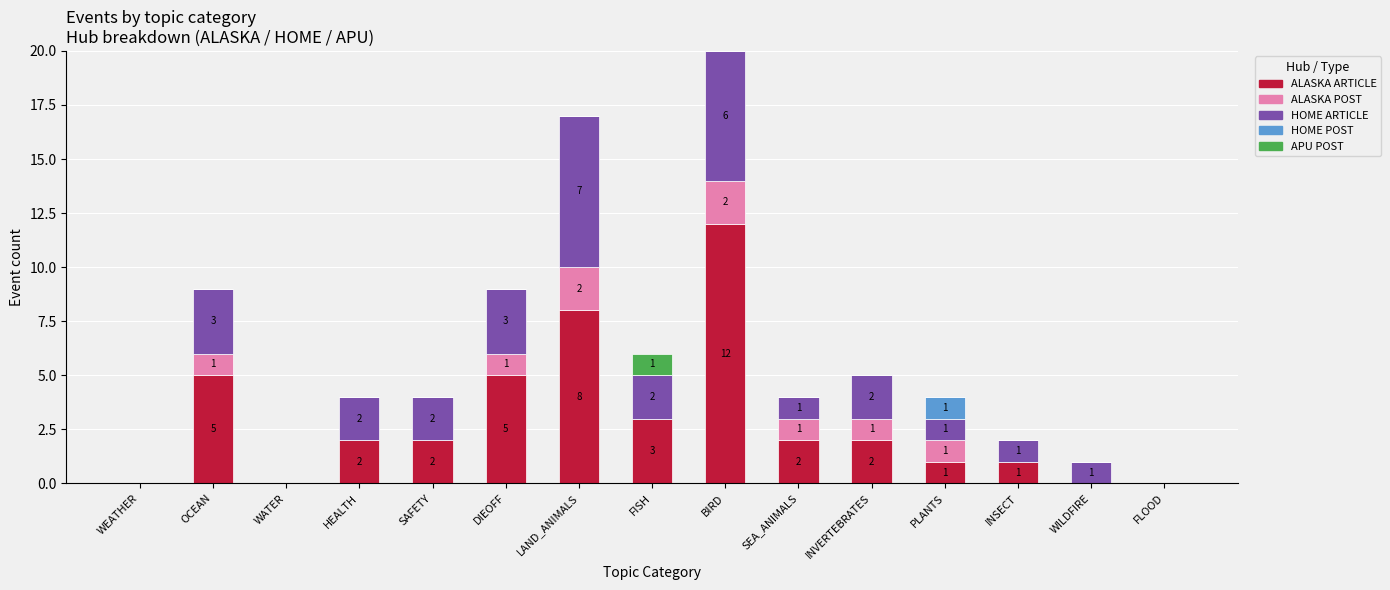

How many distinct data groups are displayed?

5